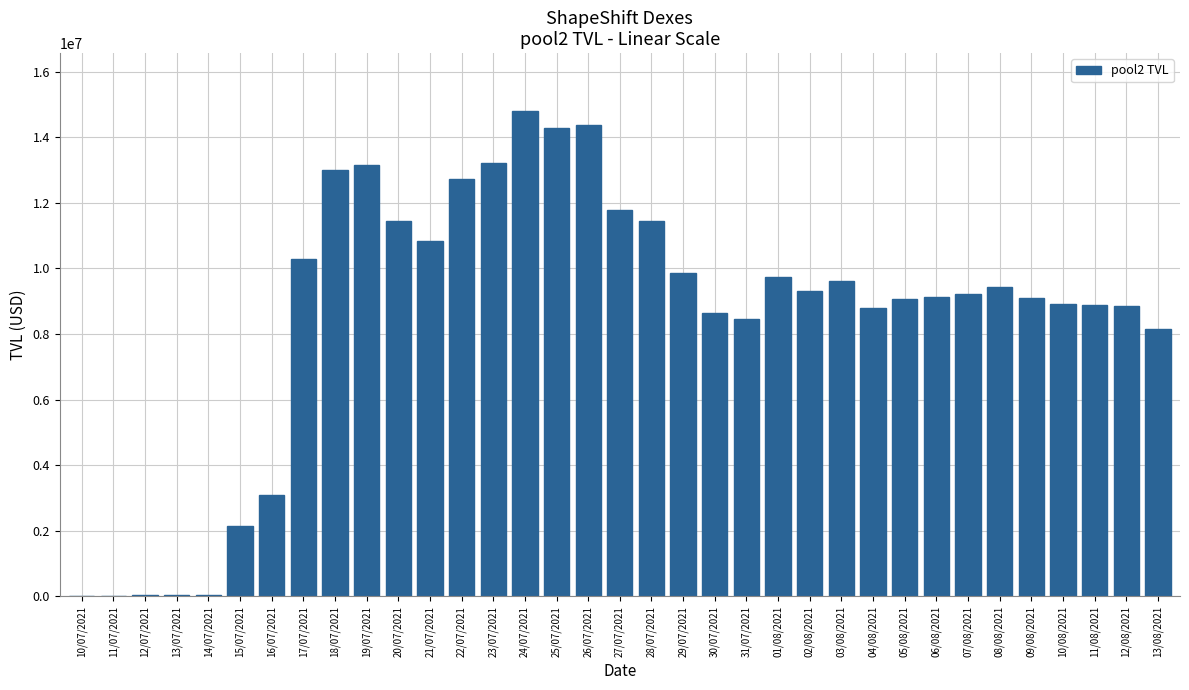

What is the change in value from 17/07/2021 to 04/08/2021?

-1477506.2